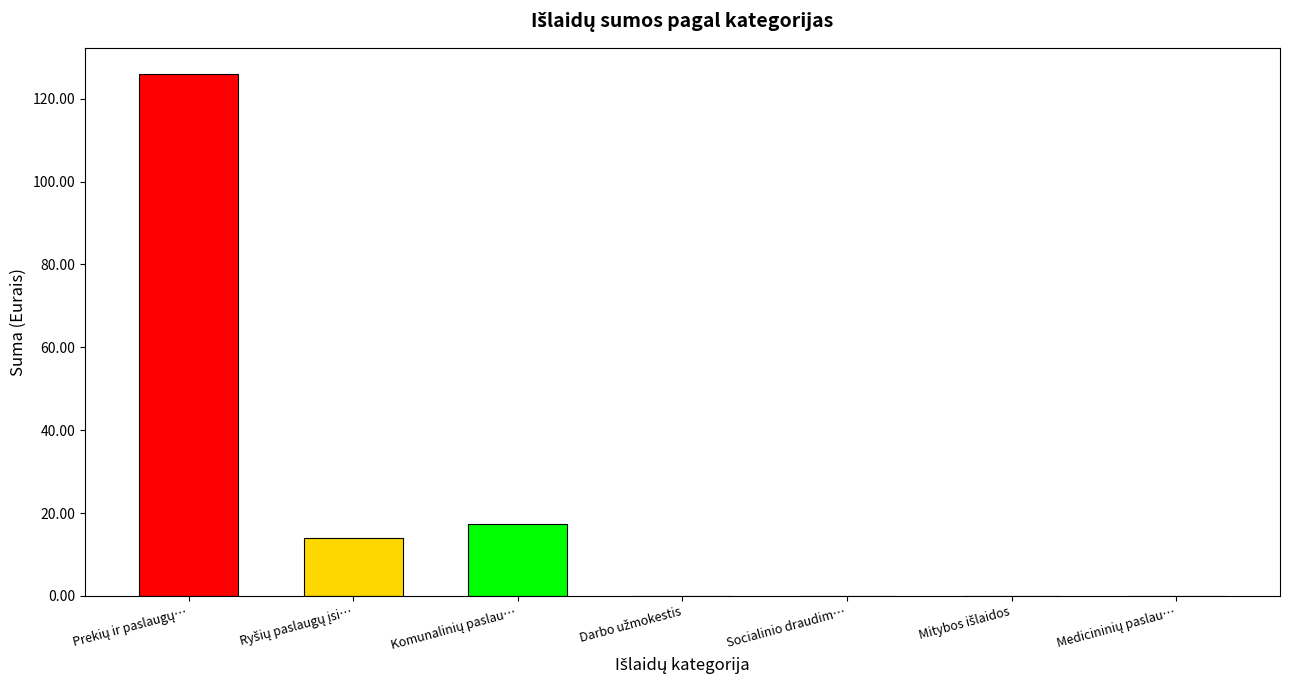

What is the smallest value displayed?

14.0